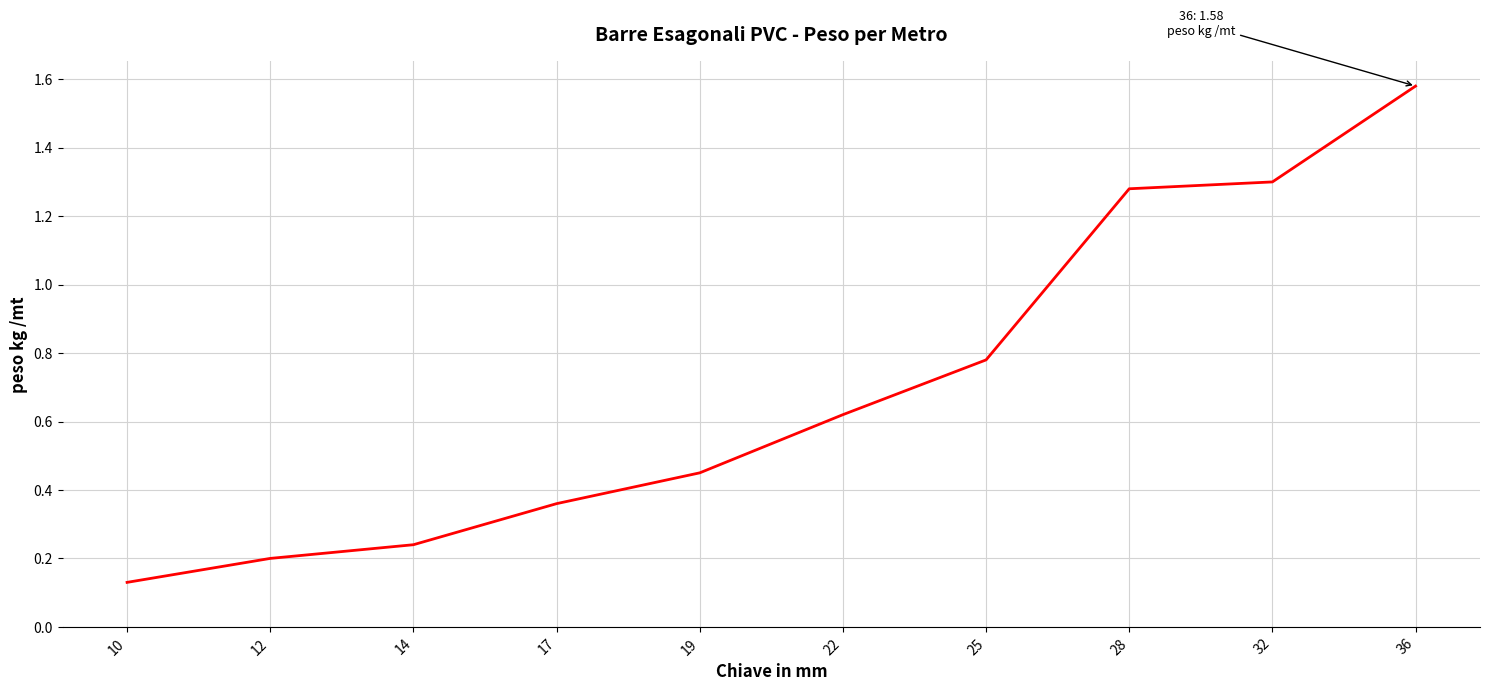

At which category does the chart reach its peak across all series?

36